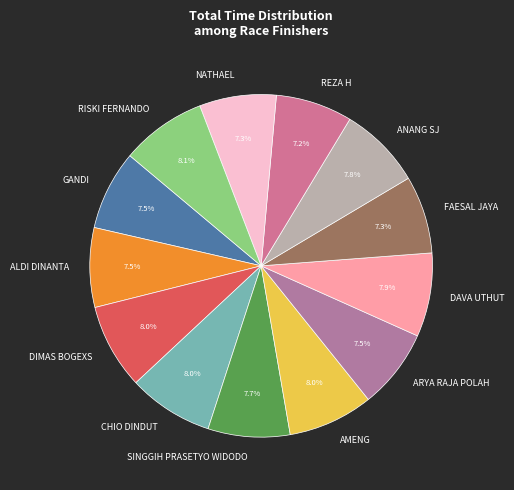

How many segments does this pie chart have?

13